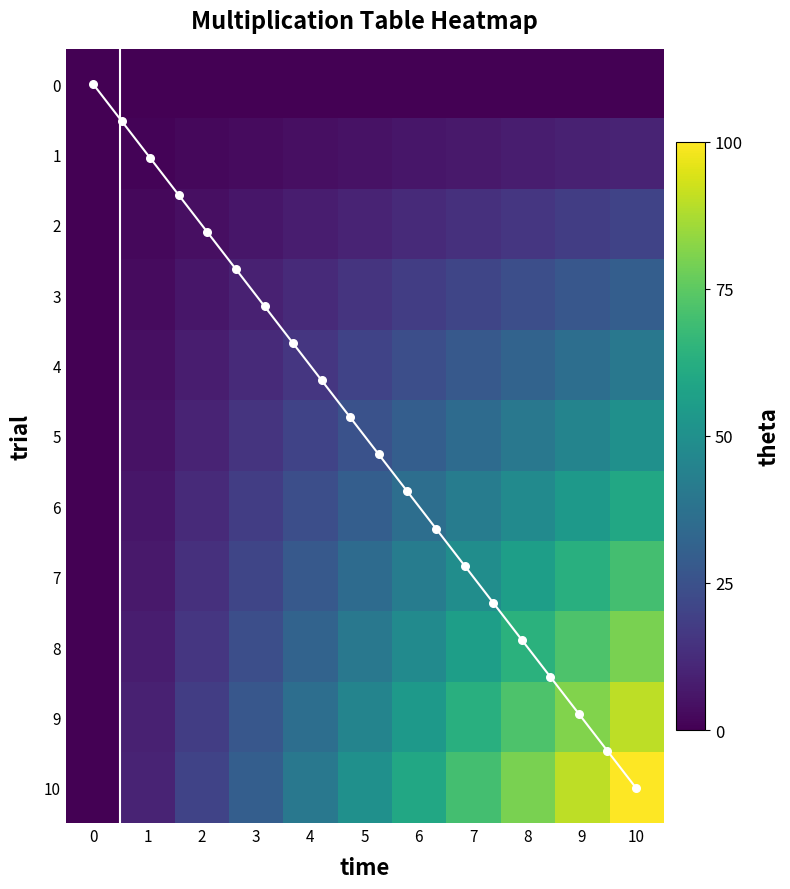

Which series has the largest range (max minus min)?

10